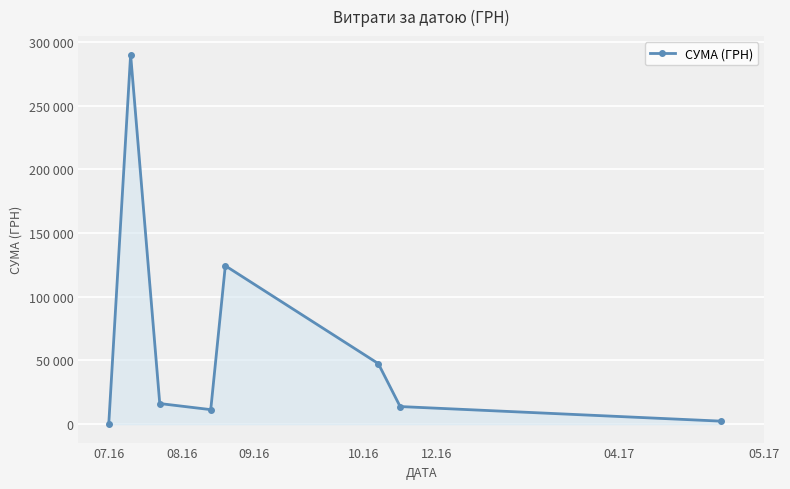

Does the chart have visible grid lines?

Yes